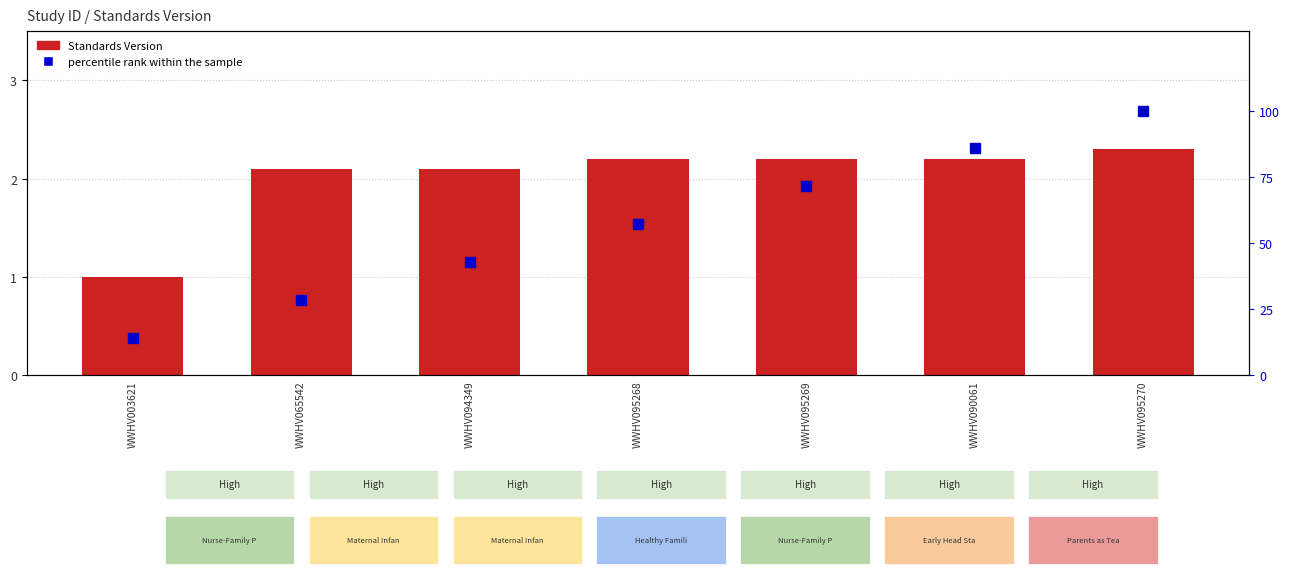

How many values in the Standards Version series are below 2?

1